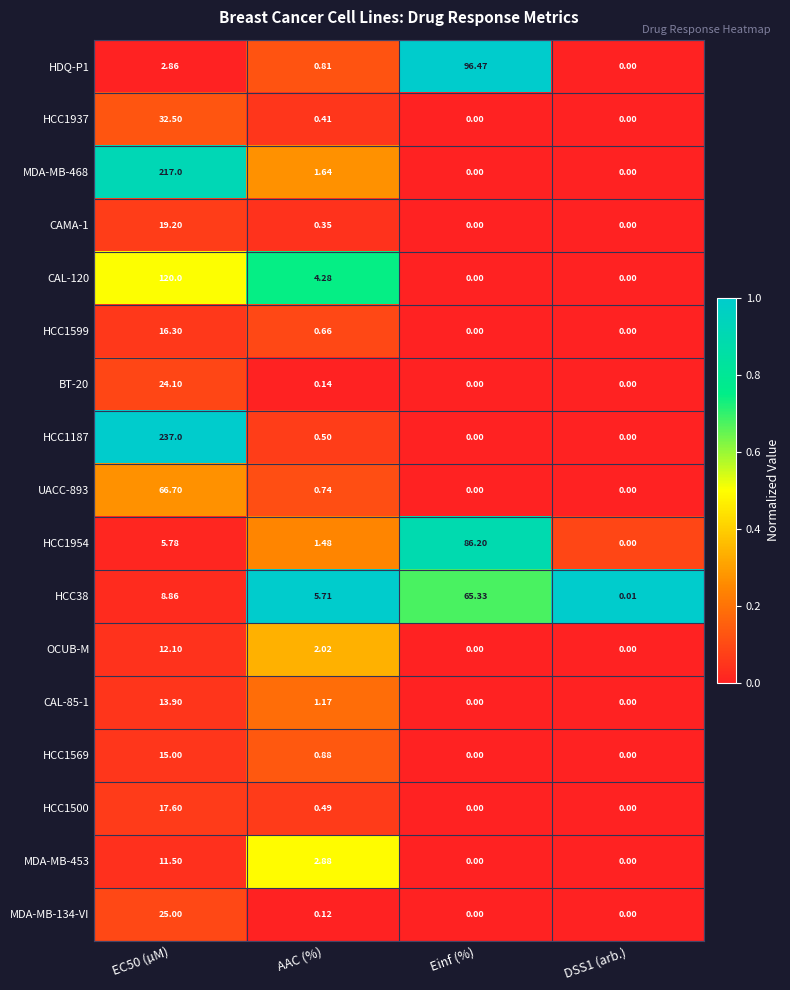

Is the value of OCUB-M at Einf (%) greater than the value of HCC1500 at EC50 (µM)?

No